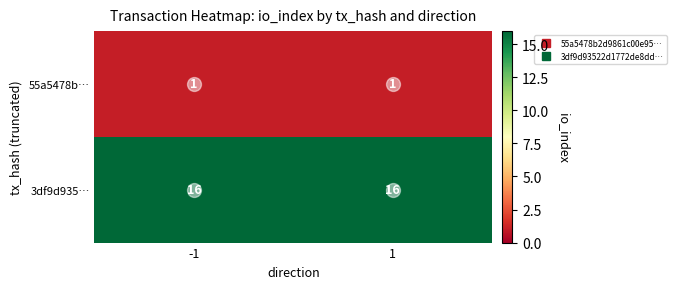

What is the spread (max minus min) of values at -1?

15